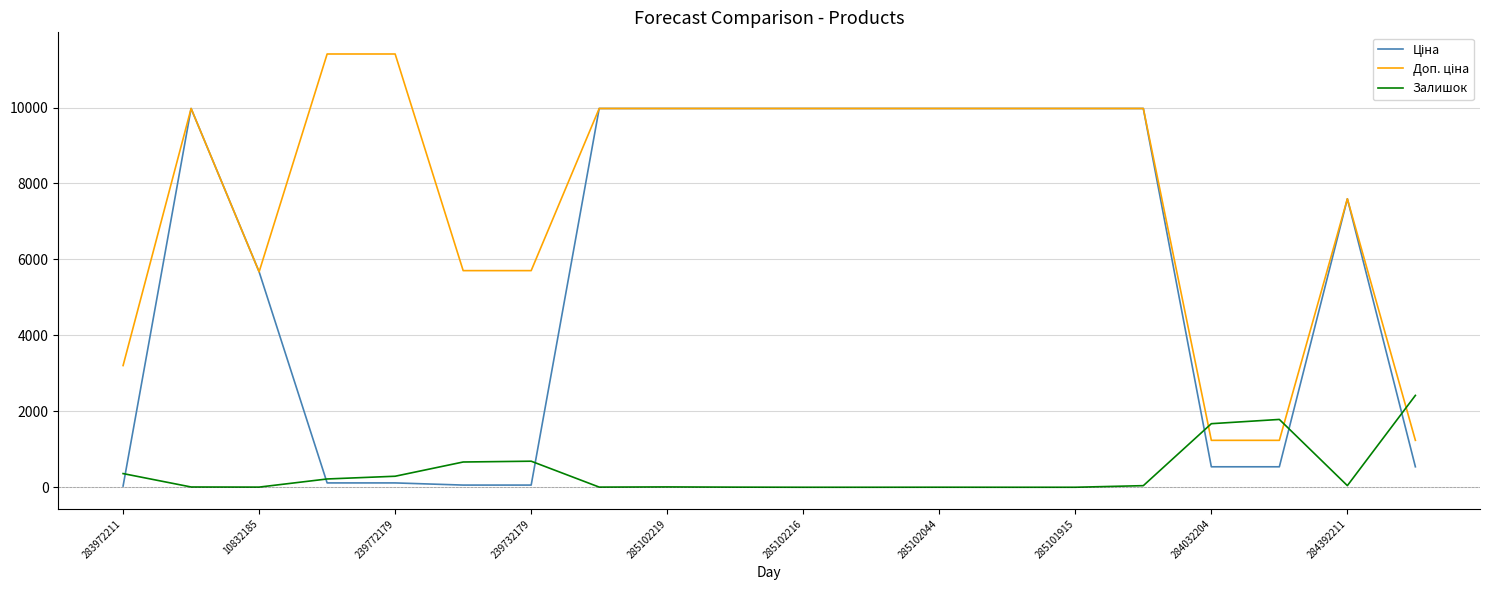

What is the greatest value displayed?

11410.0